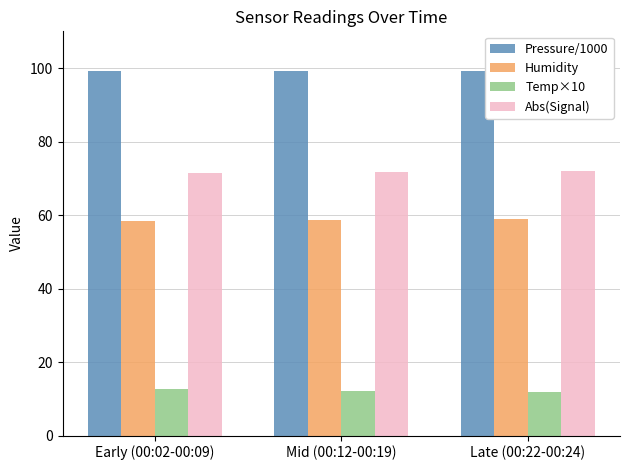

Which series has the largest total across all categories?

Pressure/1000